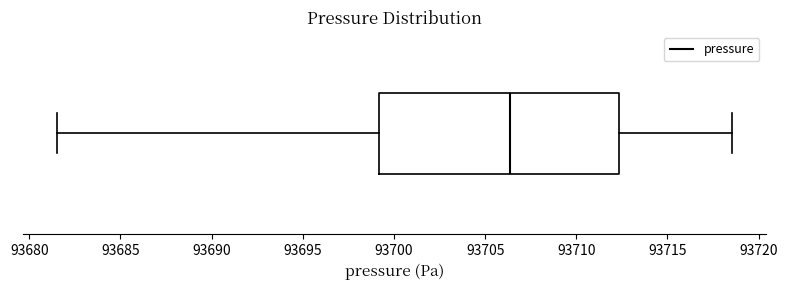

Transcribe this box plot: give where the median line is, the range the box spans, and where the two whiskers end, as read against the x-axis. The values are not printed on the chart, so give them approximately, as read against the axis.

median 93706.5, box 93699.0 to 93712.5, whiskers 93681.5 to 93718.5